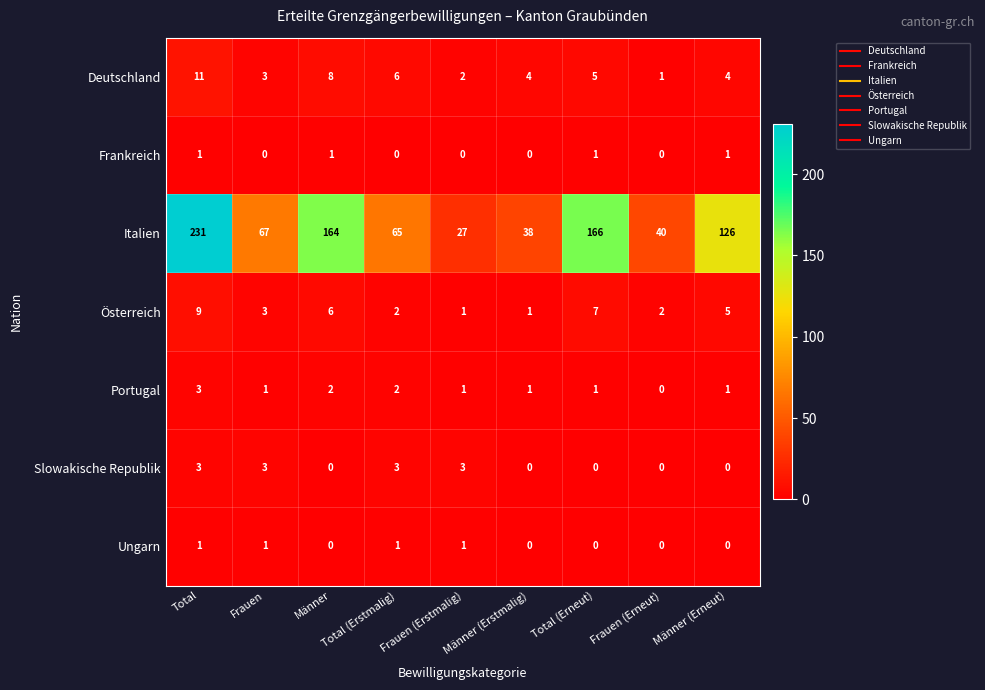

Which series has the largest total across all categories?

Italien